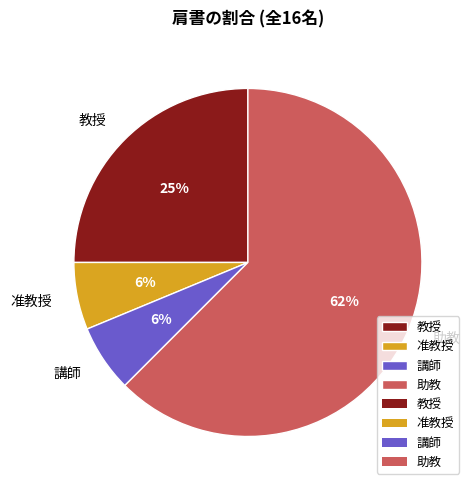

Do 講師 and 助教 together represent more than half of the pie?

Yes